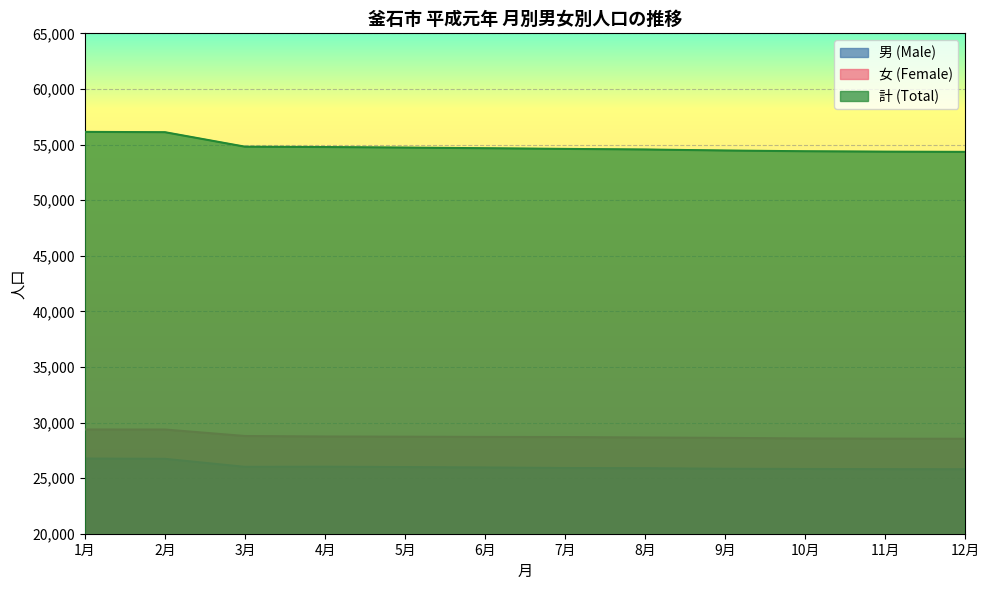

What is the label of the 11th point from the right?

2月